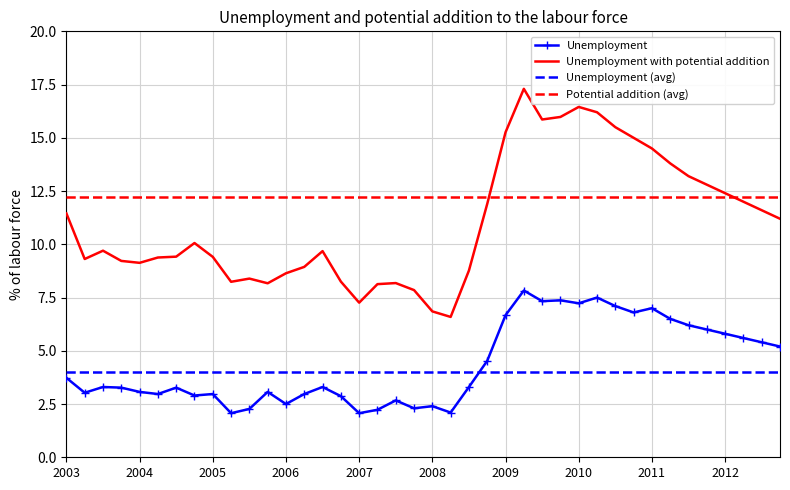

What is the greatest value displayed?

17.3